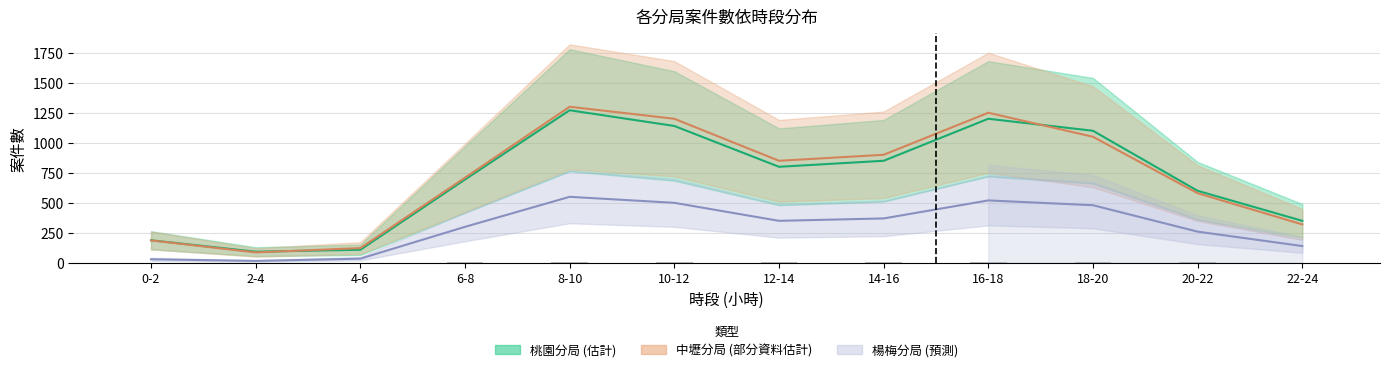

Reading right to left, extract all data points from this chart.

桃園分局 (中心線): 350.0	600.0	1100.0	1200.0	850.0	800.0	1140.0	1271.0	694.0	109.0	93.0	188.0
中壢分局 (中心線): 320.0	580.0	1050.0	1250.0	900.0	850.0	1200.0	1300.0	709.0	123.0	87.0	187.0
楊梅分局 (中心線): 140.0	260.0	480.0	520.0	370.0	350.0	500.0	550.0	300.0	35.0	16.0	30.0
大園分局: 2.0	3.8	7.0	7.8	5.5	5.2	7.5	8.0	4.4	0.7	0.3	0.6